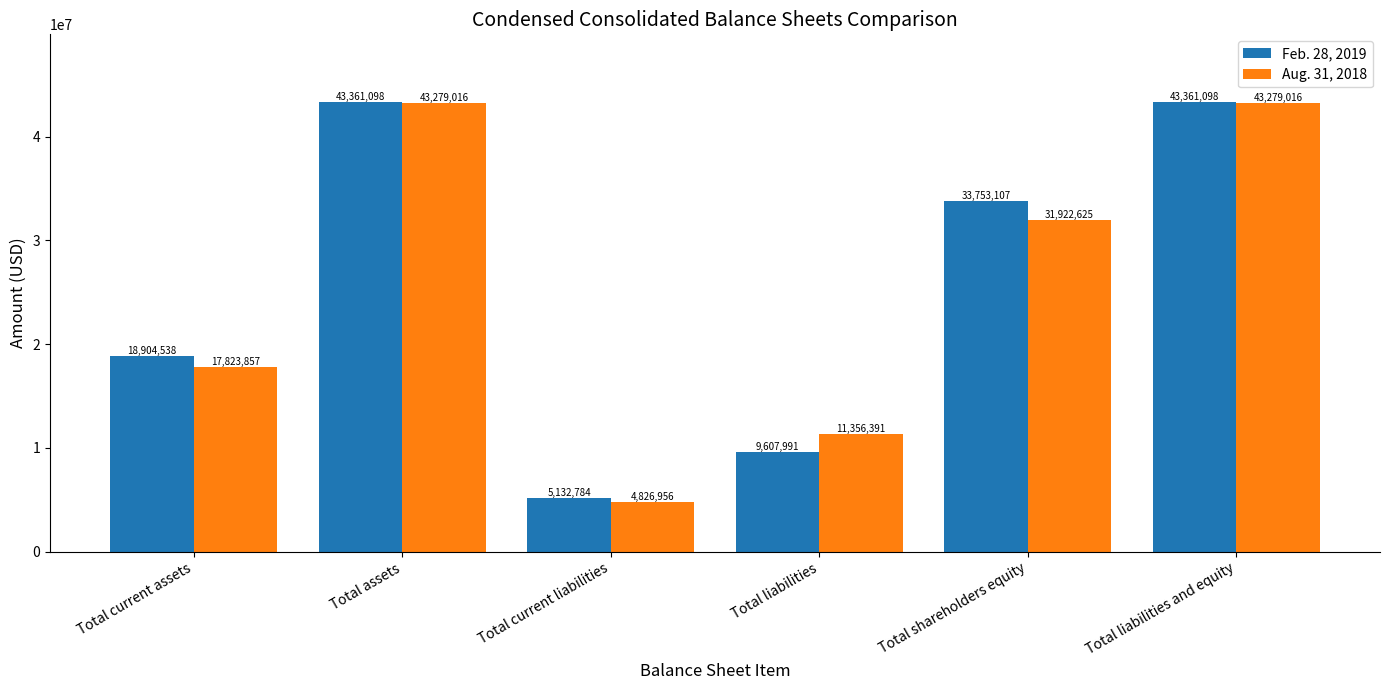

At how many categories does at least one series exceed 32987422?

3